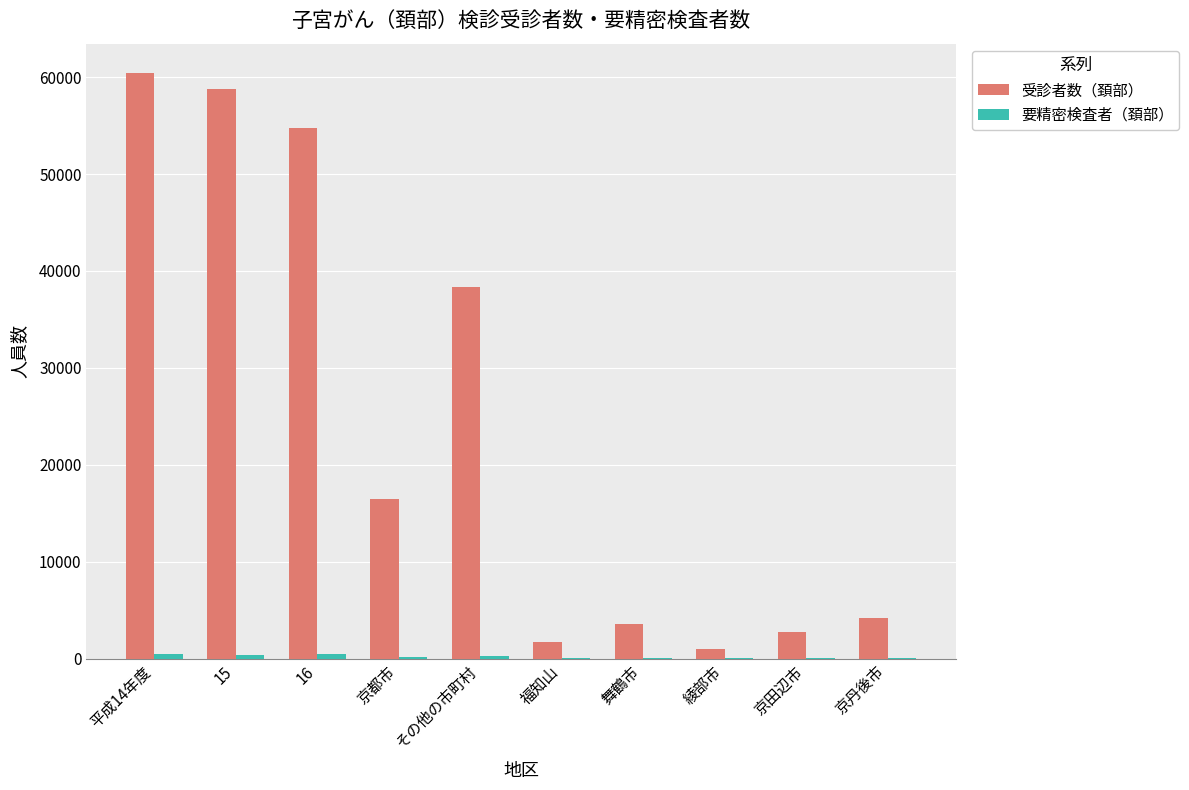

The 受診者数（頚部） series shows 3541 at 舞鶴市. True or false?

True